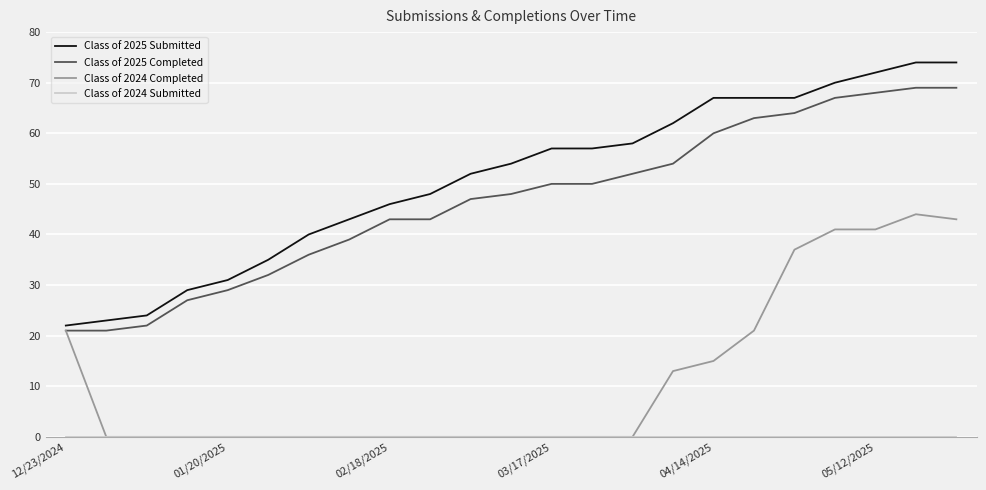

Which series has the largest range (max minus min)?

Class of 2025 Submitted